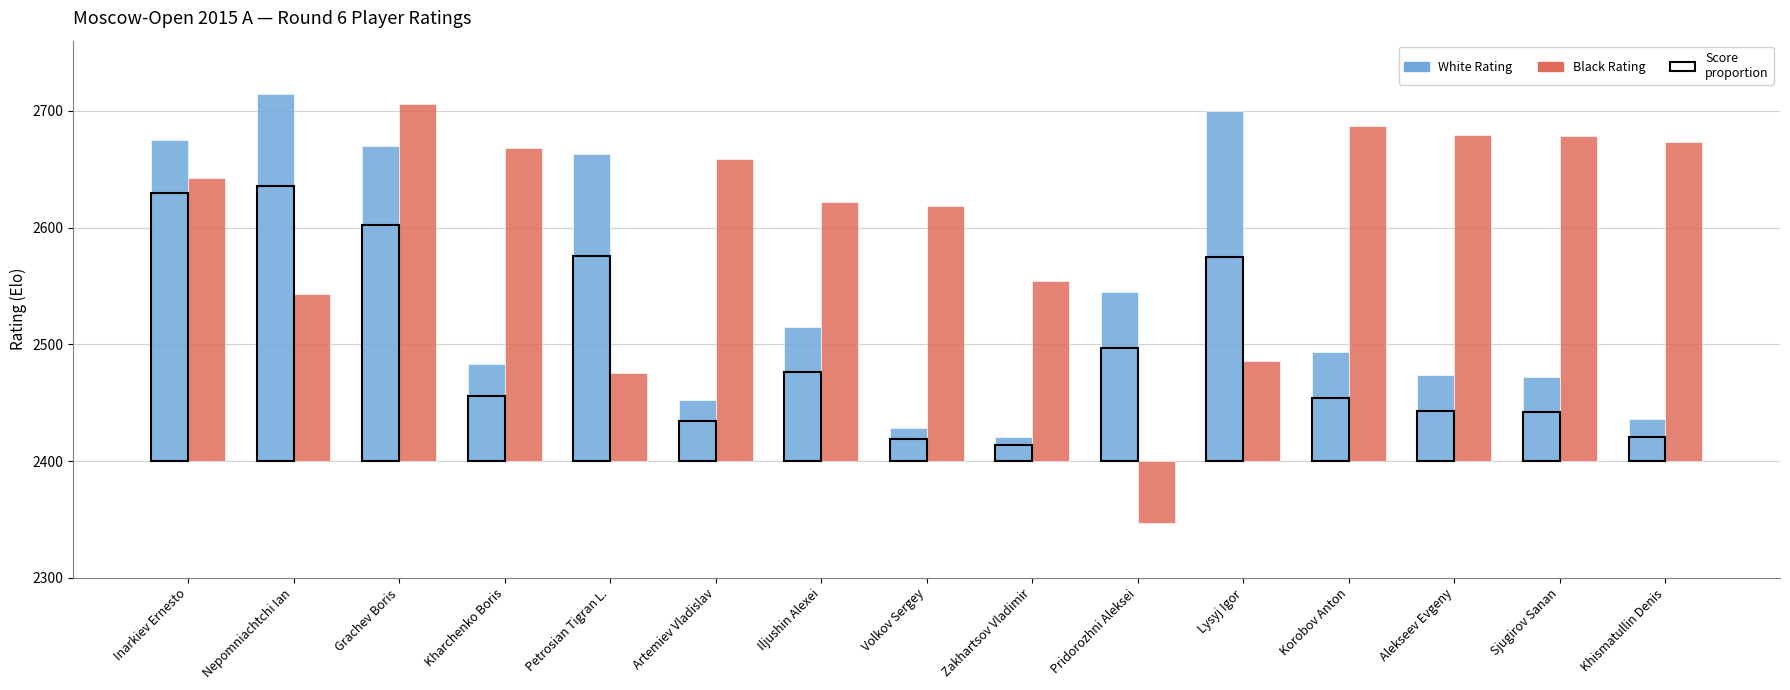

Reading left to right, extract all data points from this chart.

White Rating: 275	314	270	83	263	52	115	28	21	145	300	93	74	72	36
Black Rating: 242	143	306	268	75	259	222	218	154	-53	86	287	279	278	273